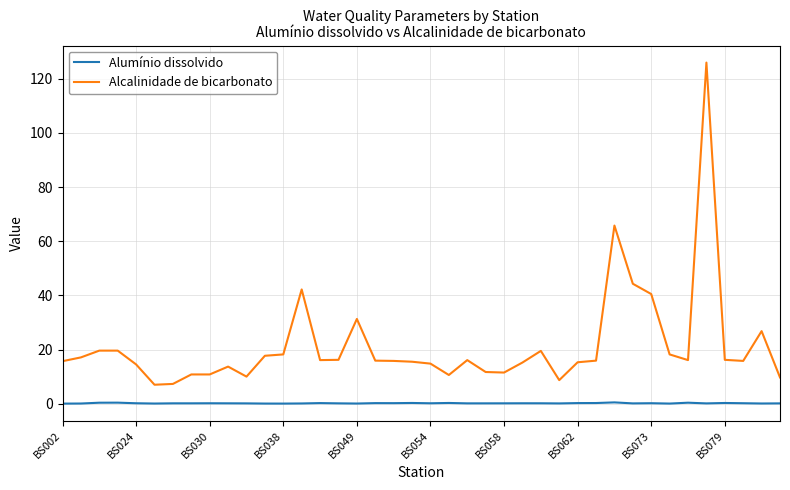

Which series has the widest spread of values?

Alcalinidade de bicarbonato